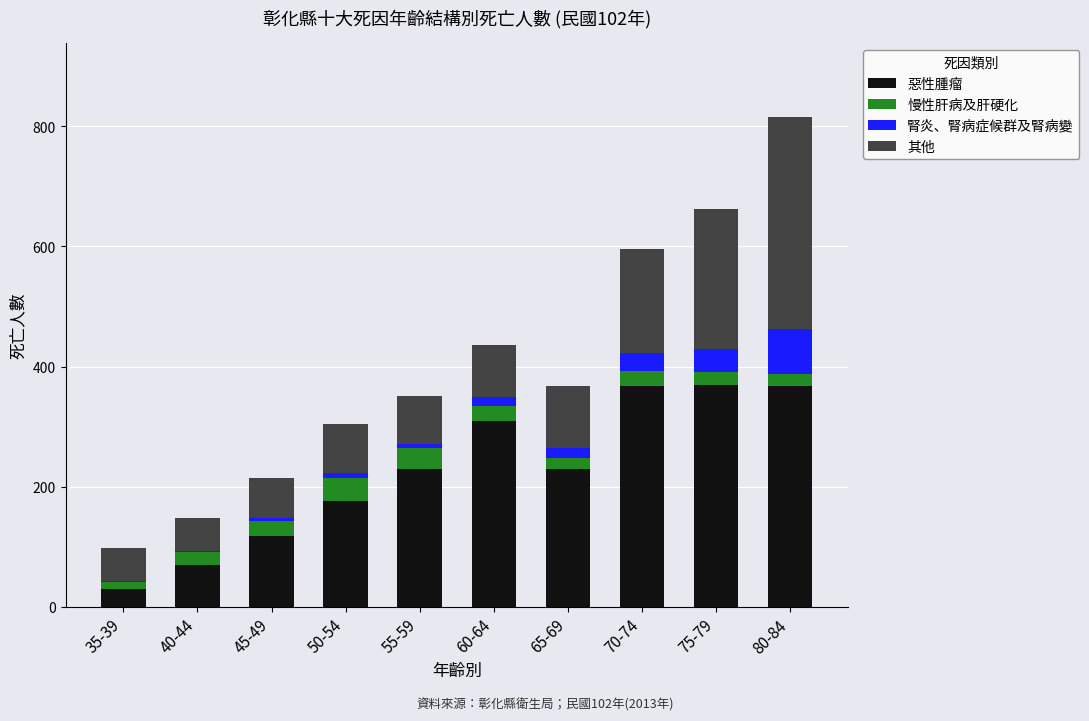

How many data points does each series have?

10